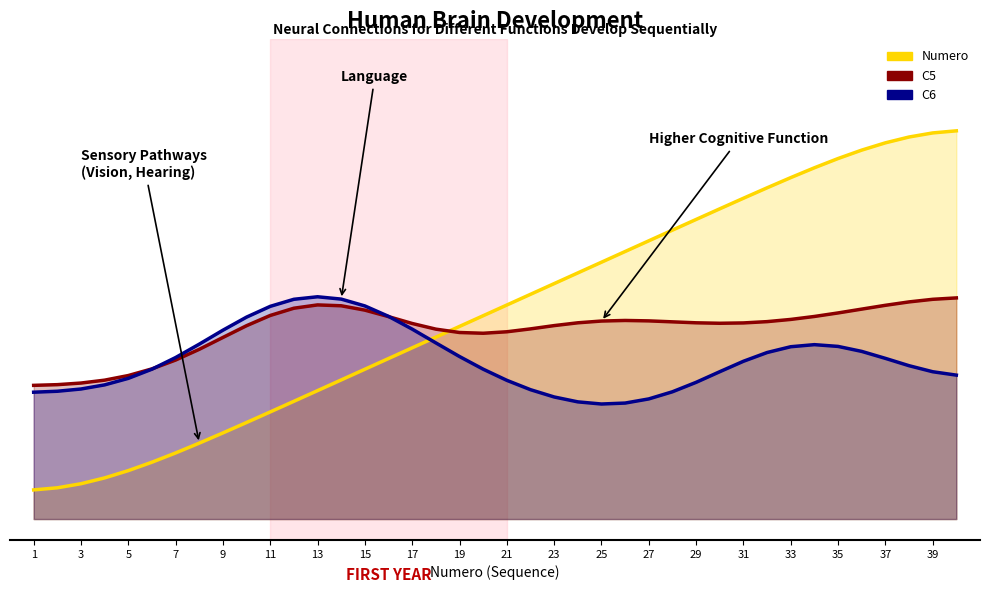

What is the average value of the C6 series?

0.4